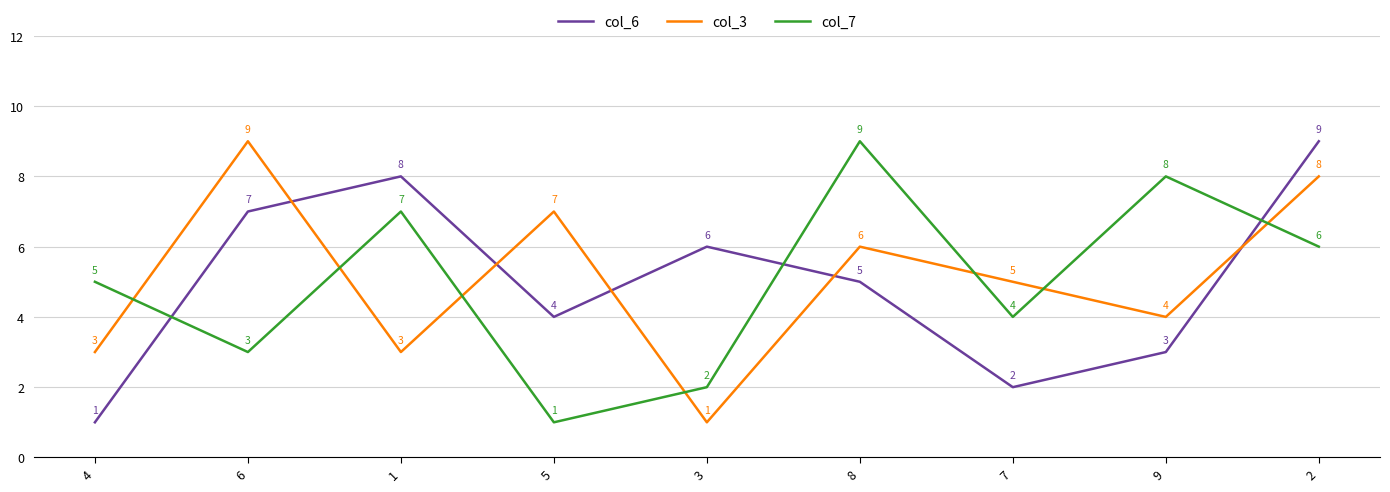

How many times do col_7 and col_6 cross each other?

3